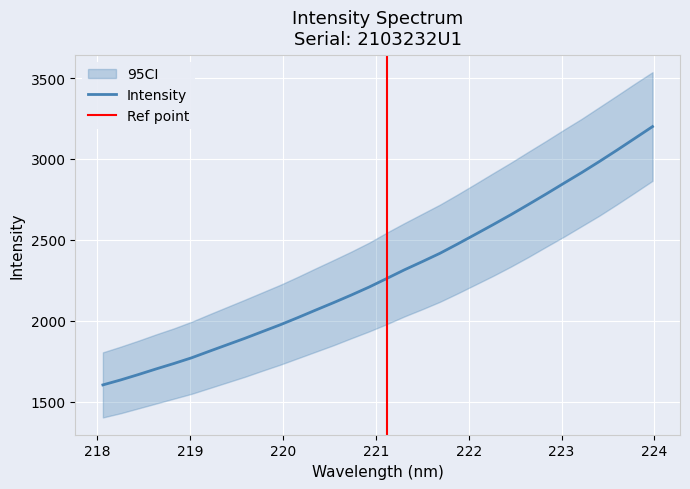

Rank the categories by value from lowest to highest.

218.0596, 218.2508, 218.442, 218.6332, 218.8244, 219.0156, 219.2067, 219.3979, 219.589, 219.7801, 219.9712, 220.1623, 220.3533, 220.5444, 220.7354, 220.9264, 221.1174, 221.3083, 221.4993, 221.6902, 221.8812, 222.0721, 222.263, 222.4538, 222.6447, 222.8355, 223.0264, 223.2172, 223.408, 223.5987, 223.7895, 223.9802